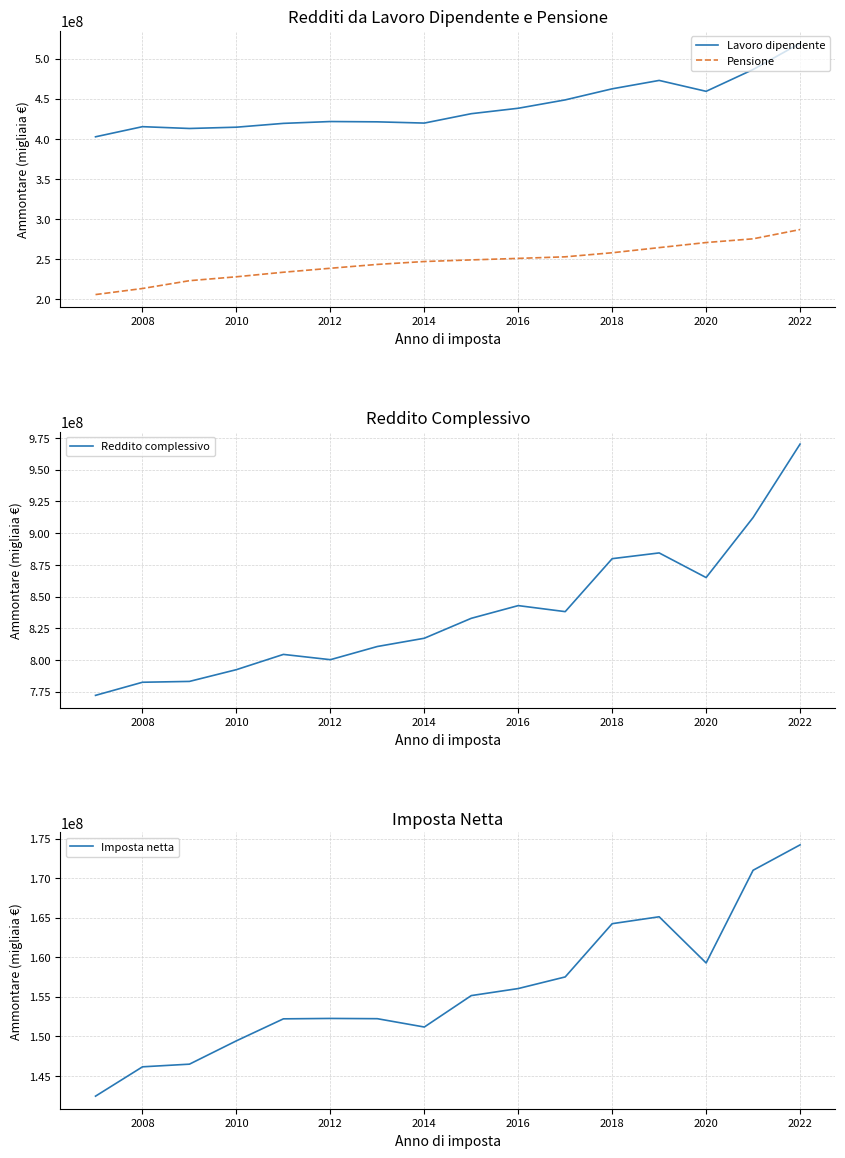

True or false: Lavoro dipendente and Pensione intersect in this chart.

False